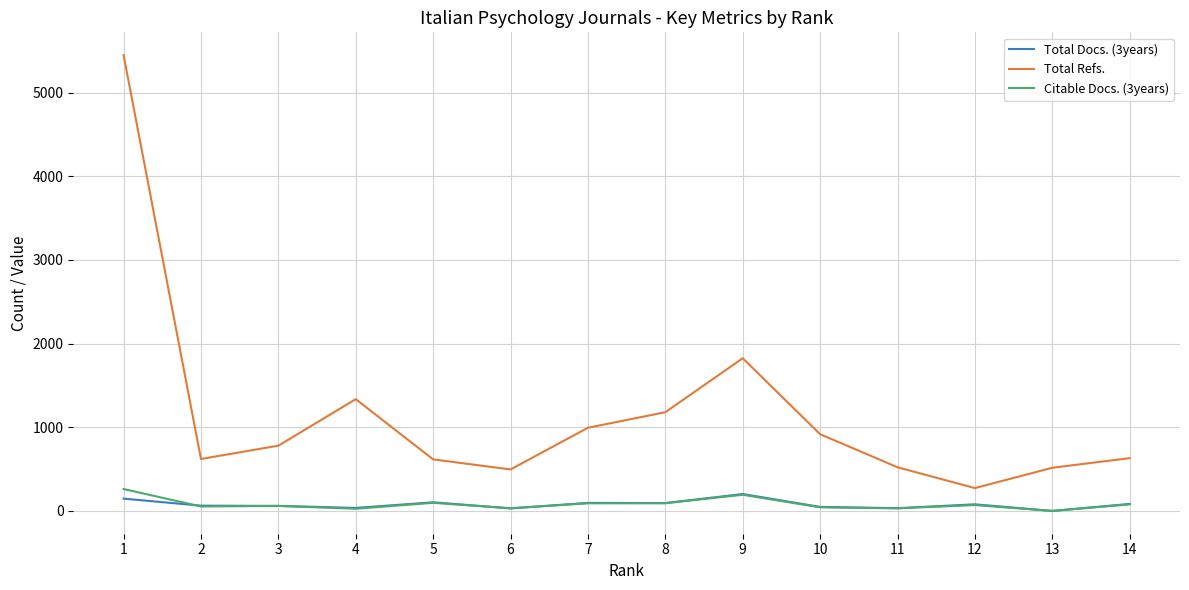

Which series changed the most between 8 and 11?

Total Refs.